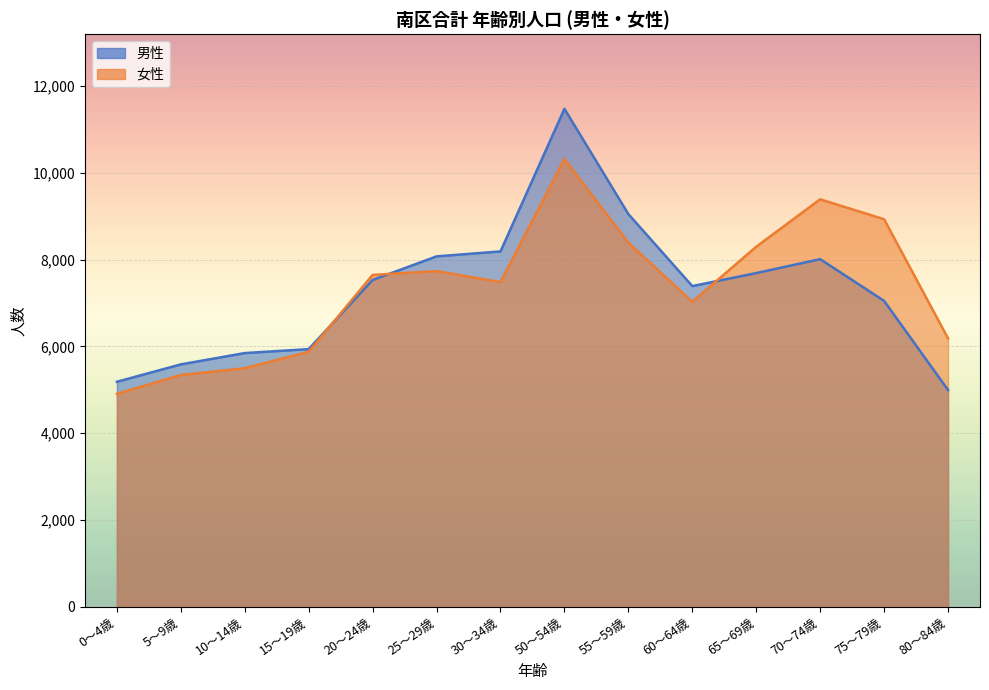

How many lines are shown in the chart?

2